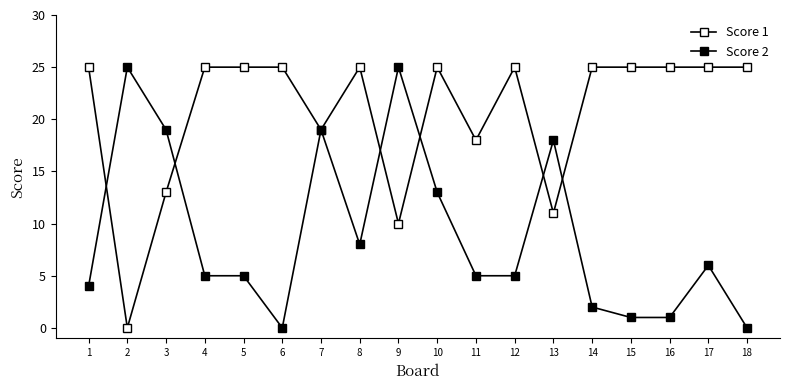

How many lines are shown in the chart?

2